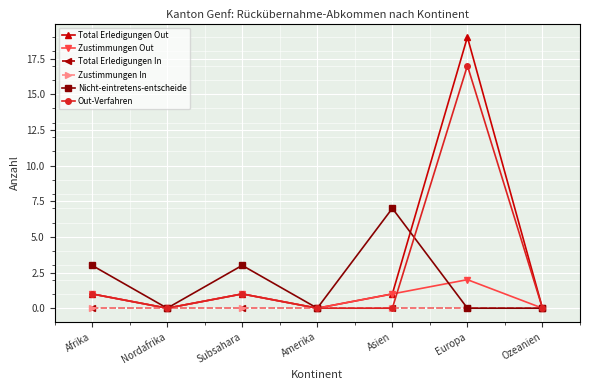

Is this an area chart (filled region under the line)?

No